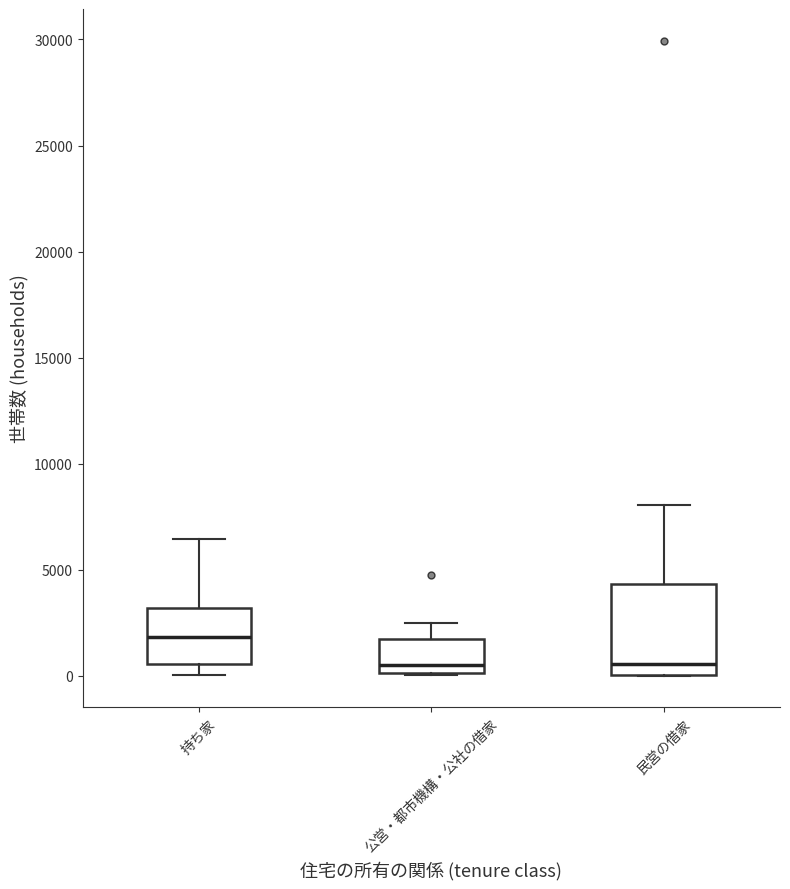

Reading left to right, transcribe this box plot: for each box, give where its median line is, the range the box spans, and where its two whiskers end, as read against the y-axis. The values are not printed on the chart, so give them approximately, as read against the axis.

持ち家: median 2000, box 500 to 3000, whiskers 0 to 6500
公営・都市機構・公社の借家: median 500, box 0 to 2000, whiskers 0 to 2500
民営の借家: median 500, box 0 to 4500, whiskers 0 to 8000